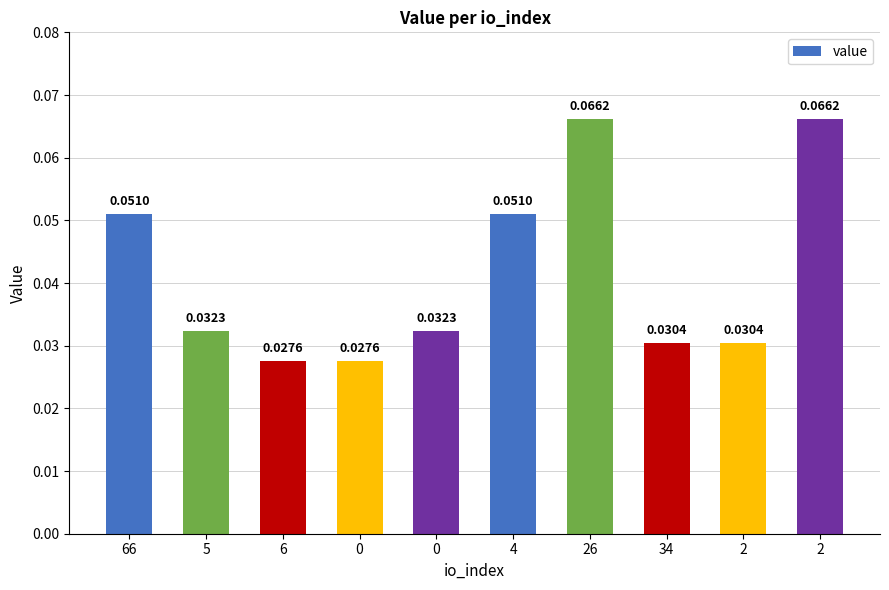

Which has a higher value, 34 or 26?

26